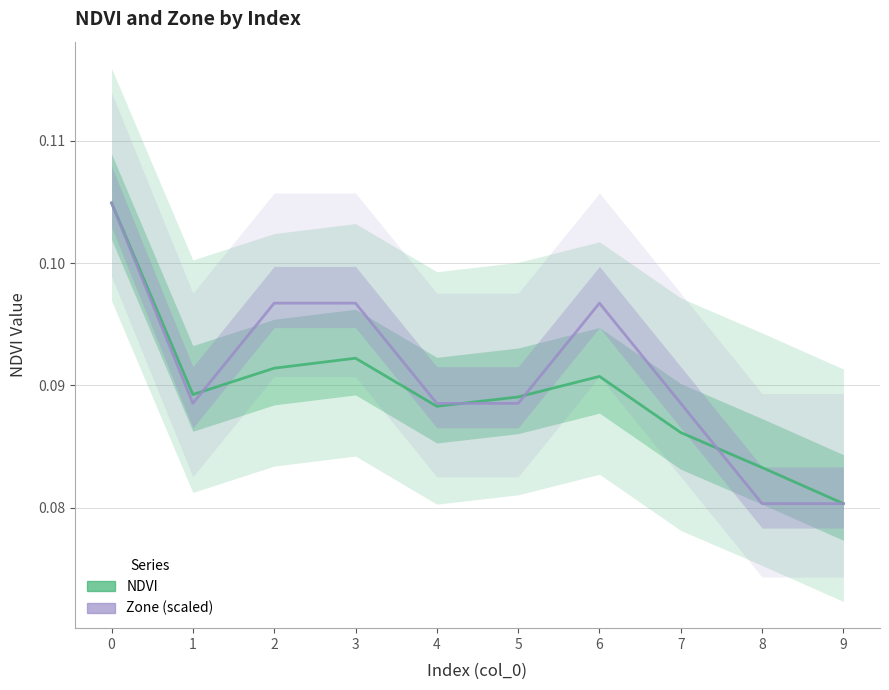

What is the total value across all series at 4?

0.2